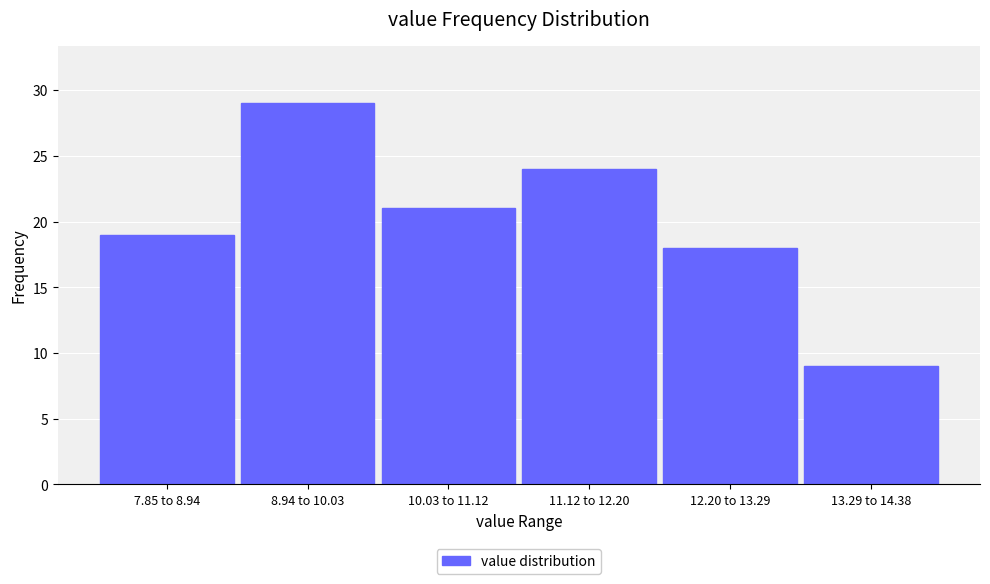

Reading right to left, extract all data points from this chart.

9	18	24	21	29	19